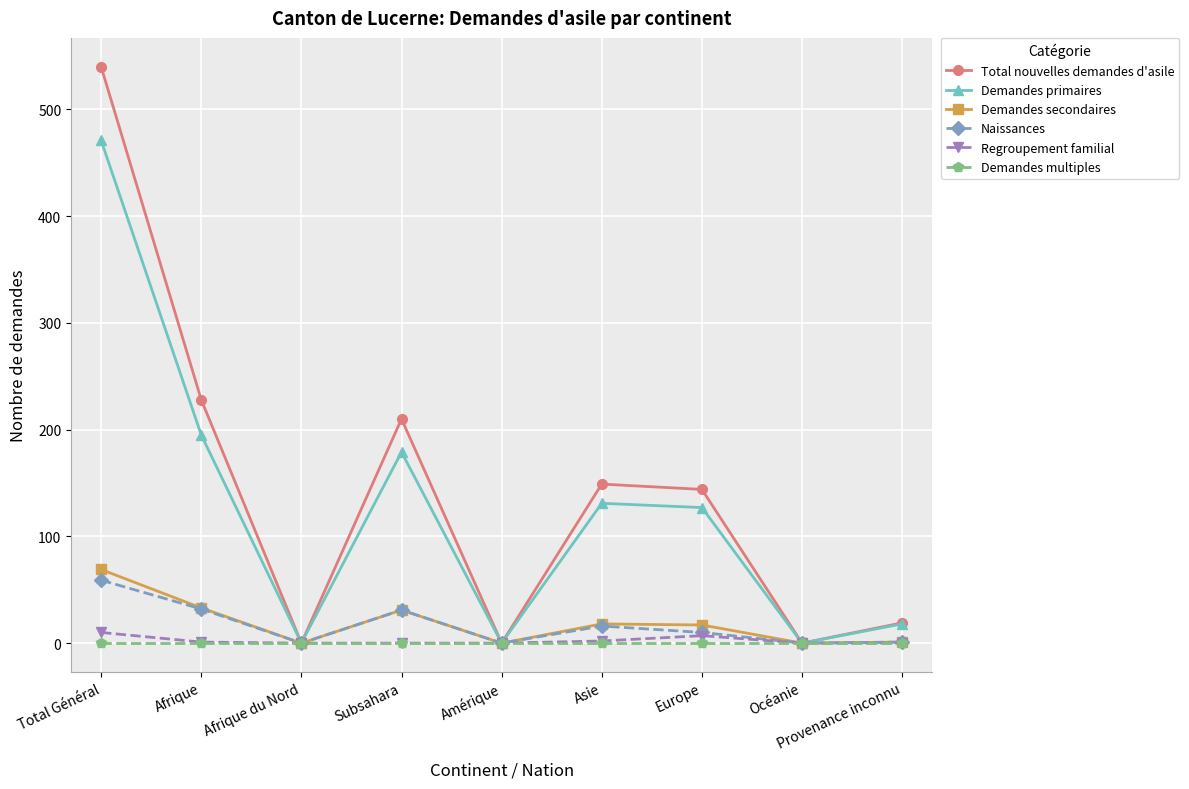

How many interior local peaks does the Naissances series have?

2